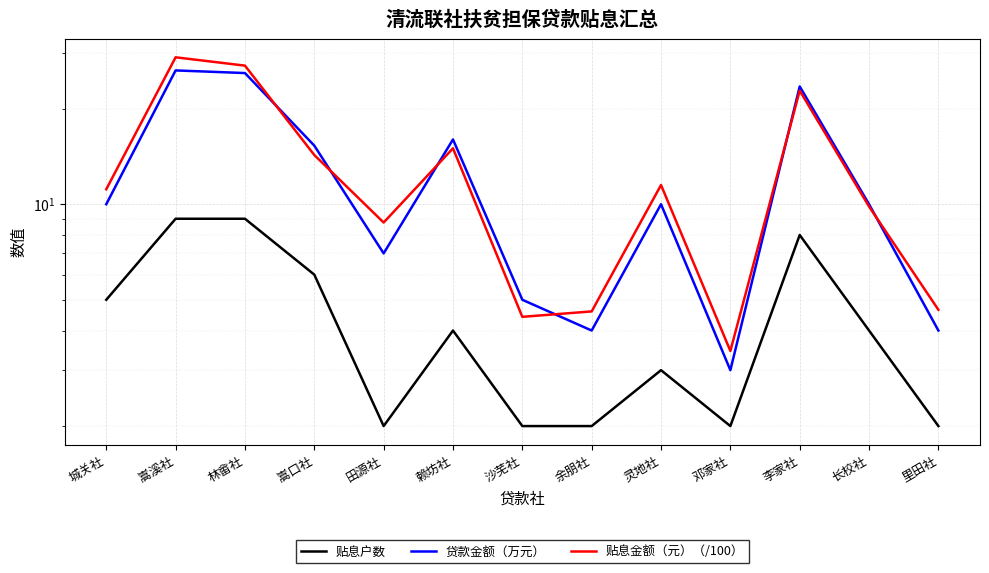

Between 城关社 and 赖坊社, which series saw the biggest shift?

贷款金额（万元）